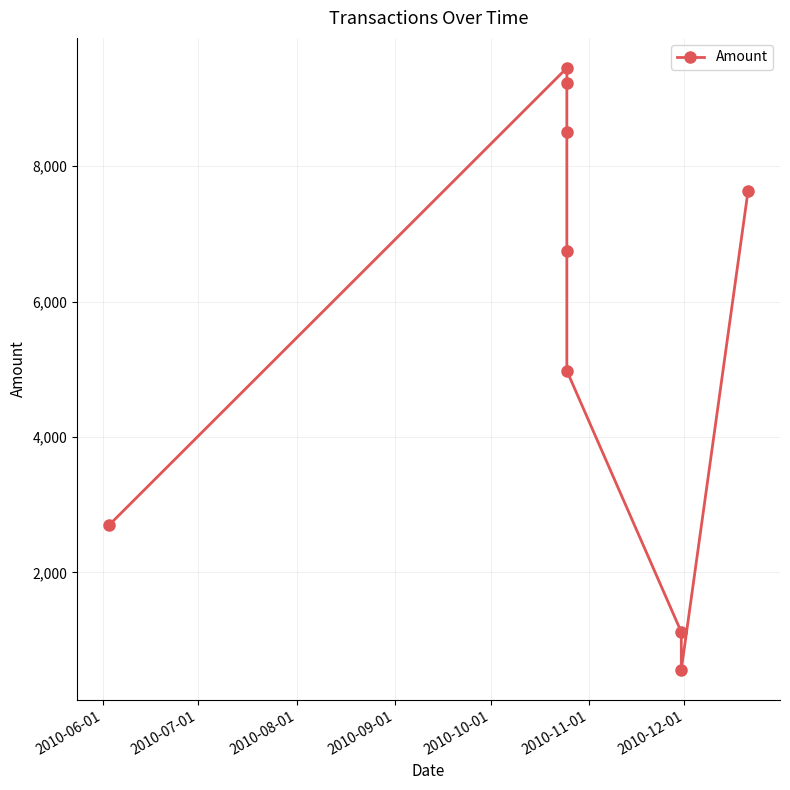

What is the label of the 9th point from the right?

2010-06-01